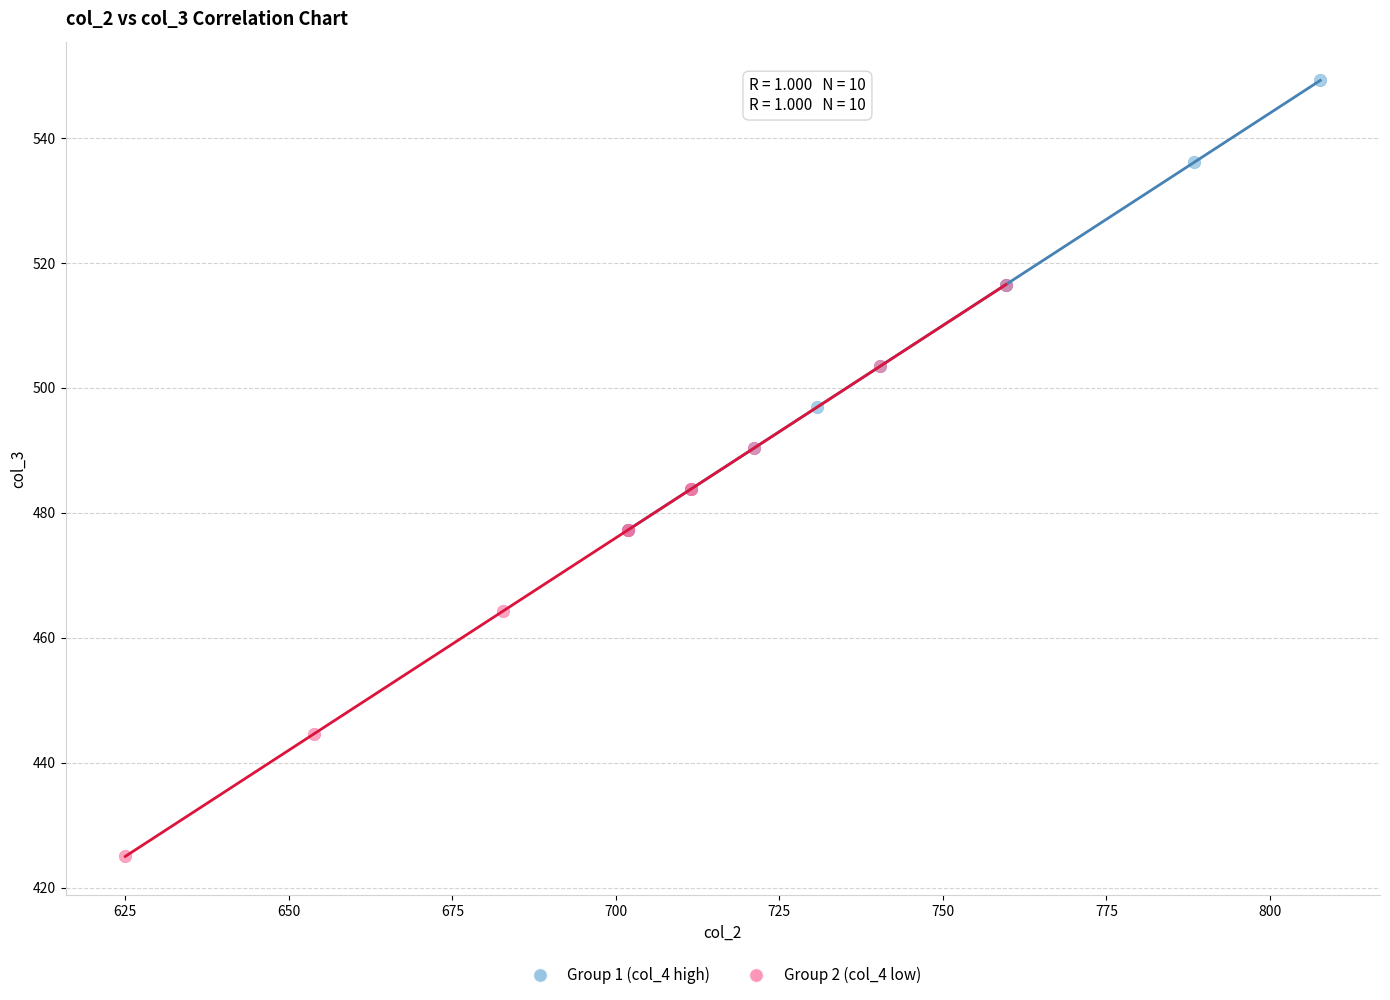

Which series has the widest spread of Y values?

Group 2 (col_4 low)